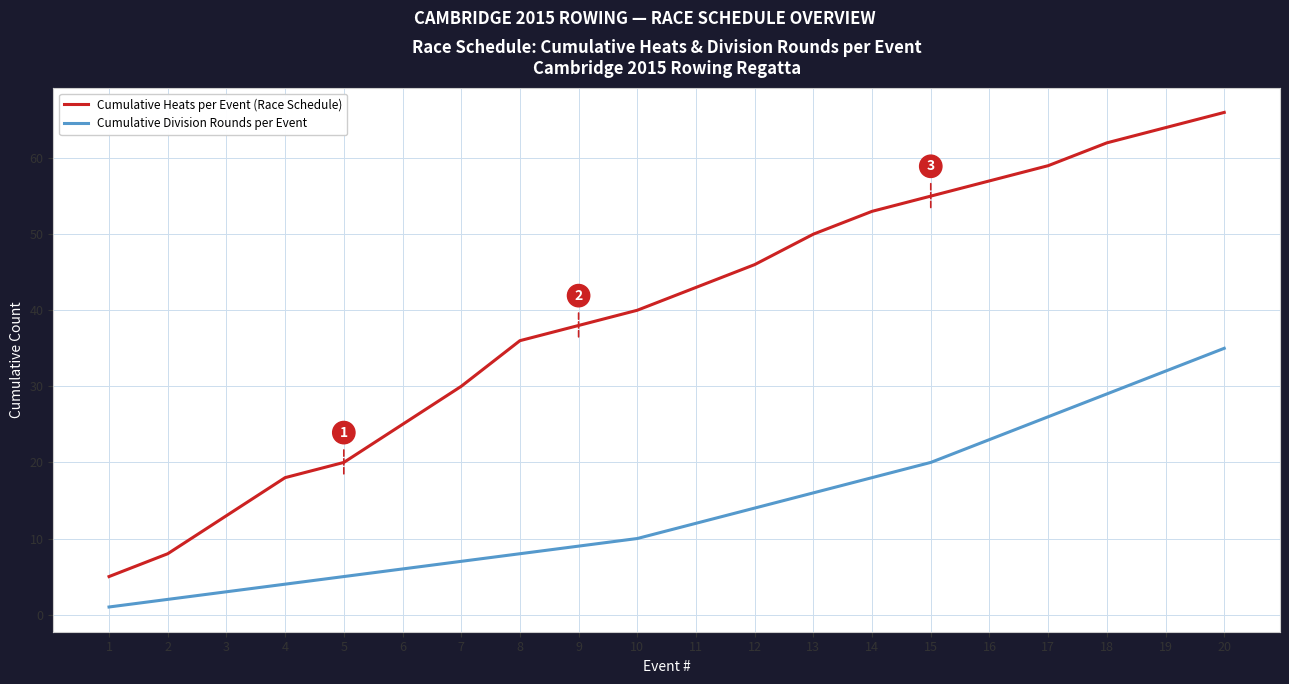

What is the sum of all Cumulative Heats per Event (Race Schedule) values?

788